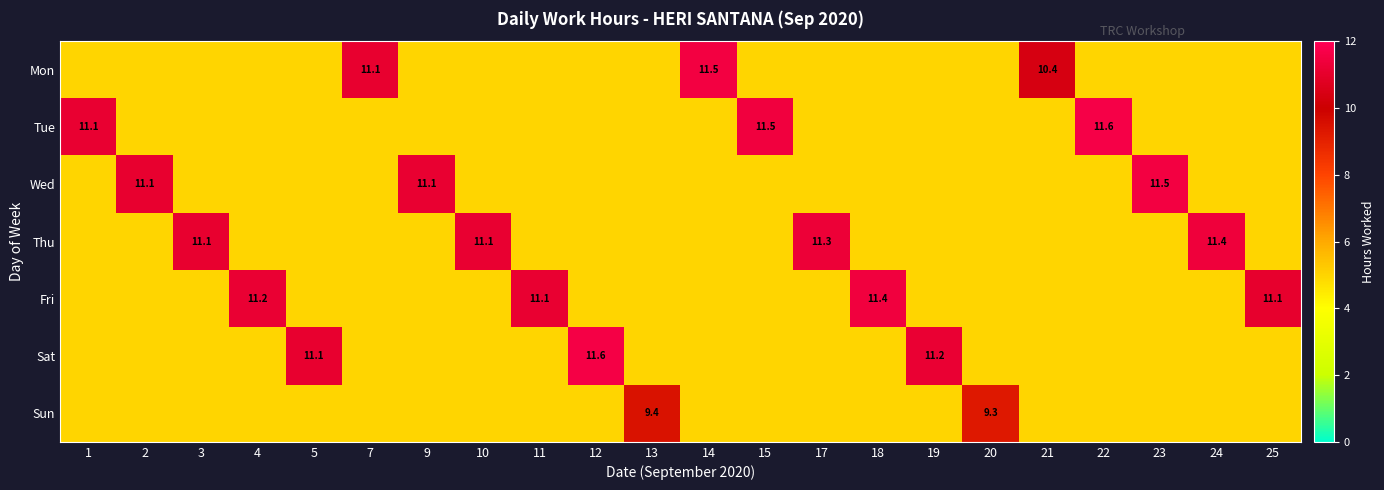

What is the spread (max minus min) of values at 24?

6.4